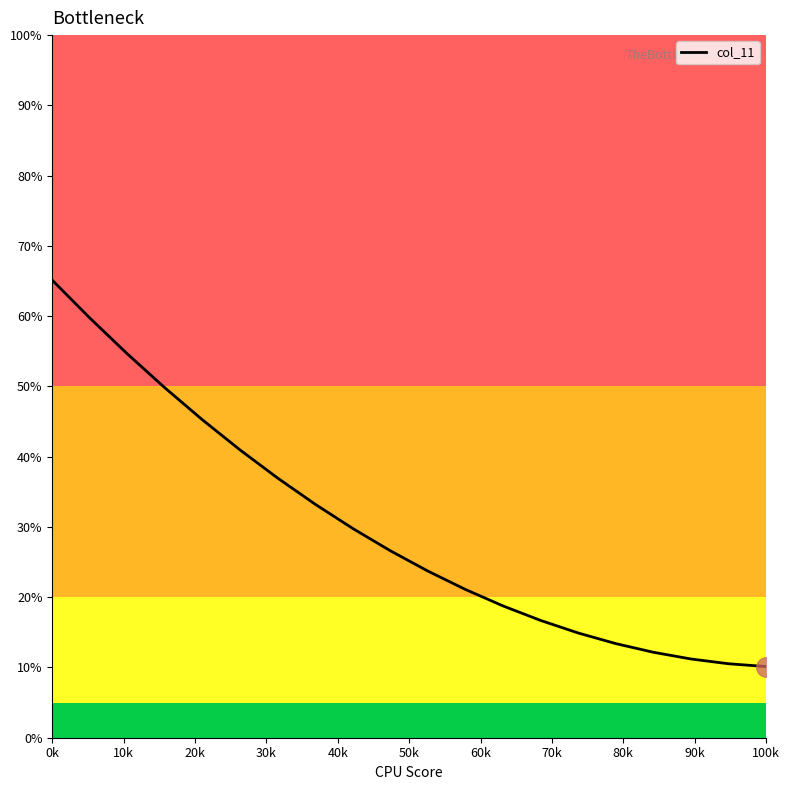

What is the maximum value shown in the chart?

65.1